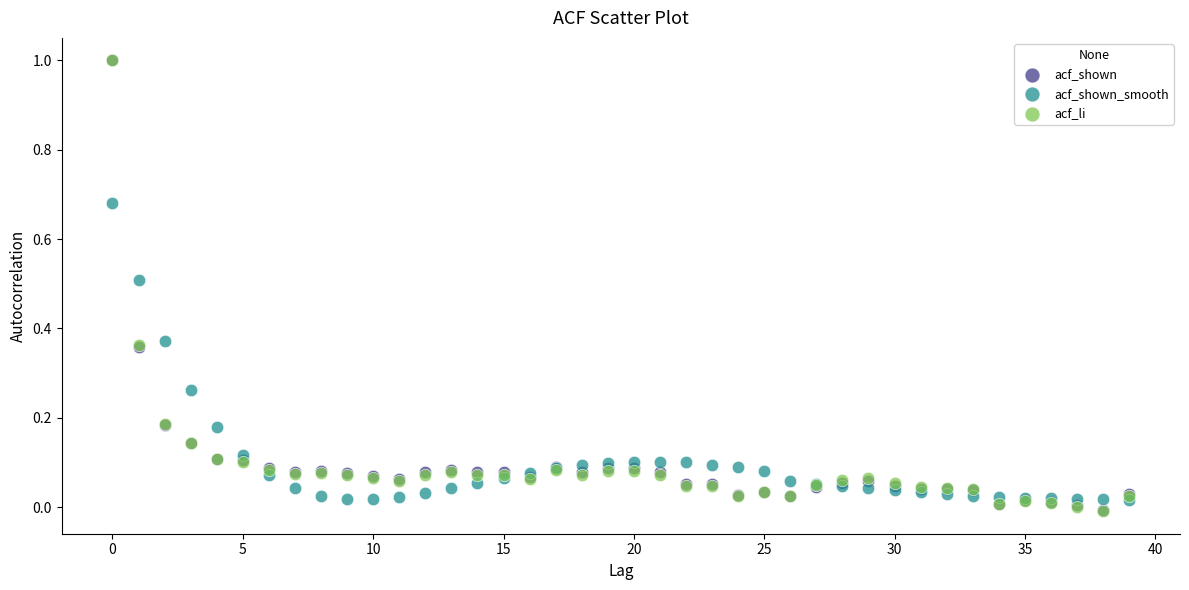

What are all the series names shown in the legend?

acf_shown, acf_shown_smooth, acf_li